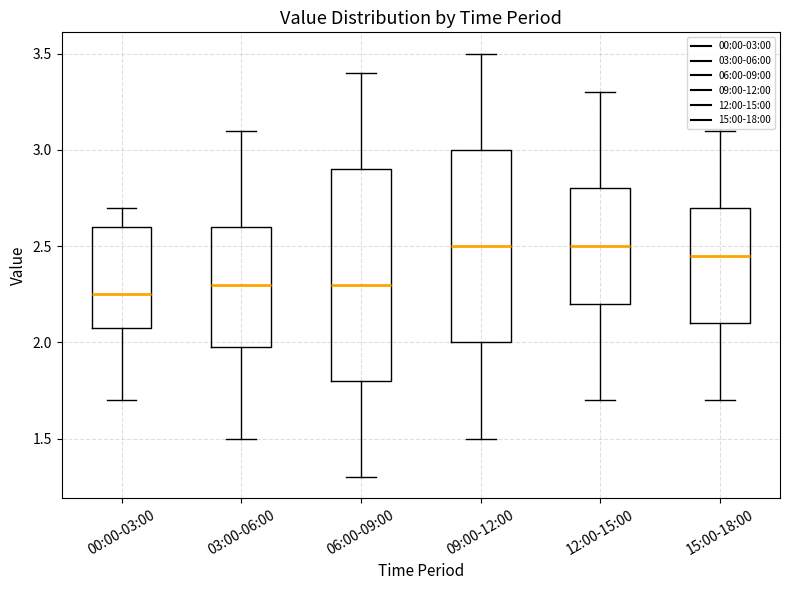

Which box is the tallest, from its lower edge to its upper edge?

06:00-09:00